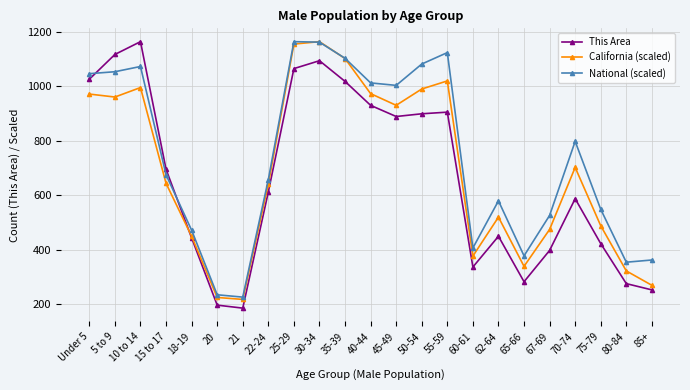

What value does the National (scaled) series have at 65-66?

377.1